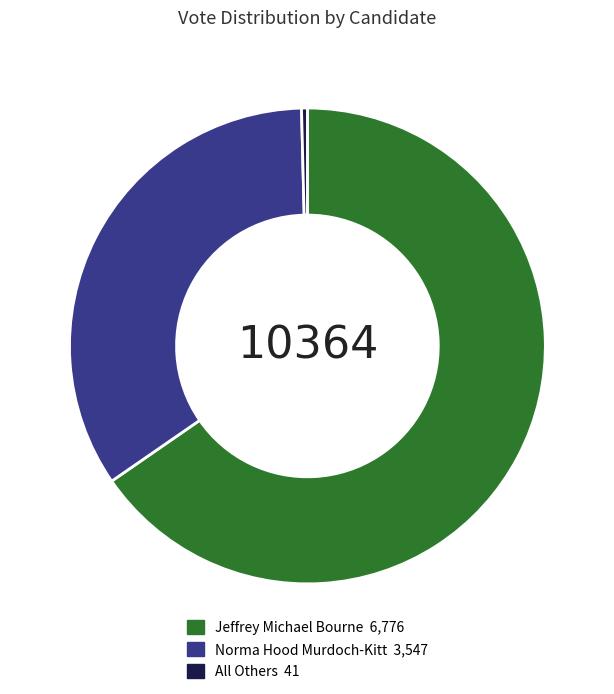

Does any single category account for the majority?

Yes